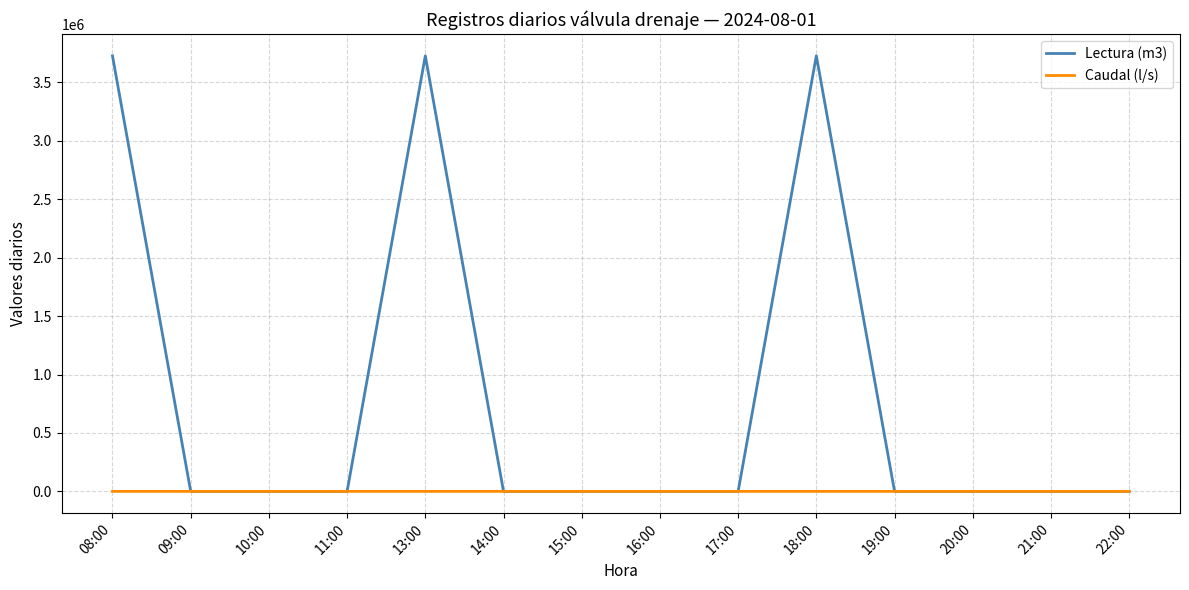

In Caudal (l/s), how many points are higher than both neighbors (excluding endpoints)?

2